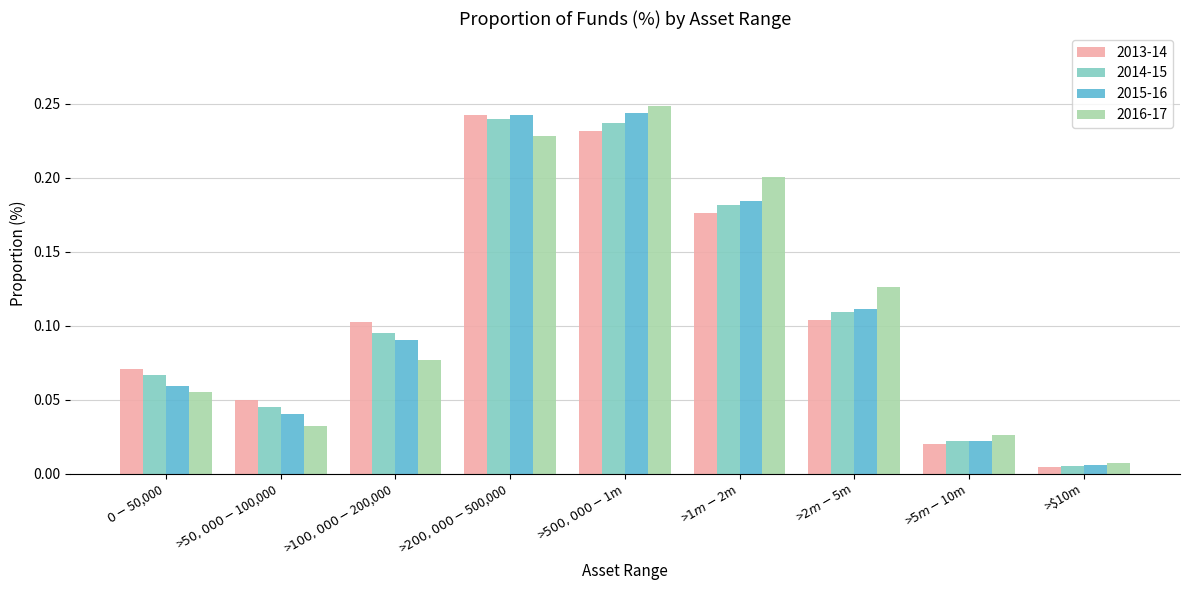

What is the sum of all 2015-16 values?

1.0